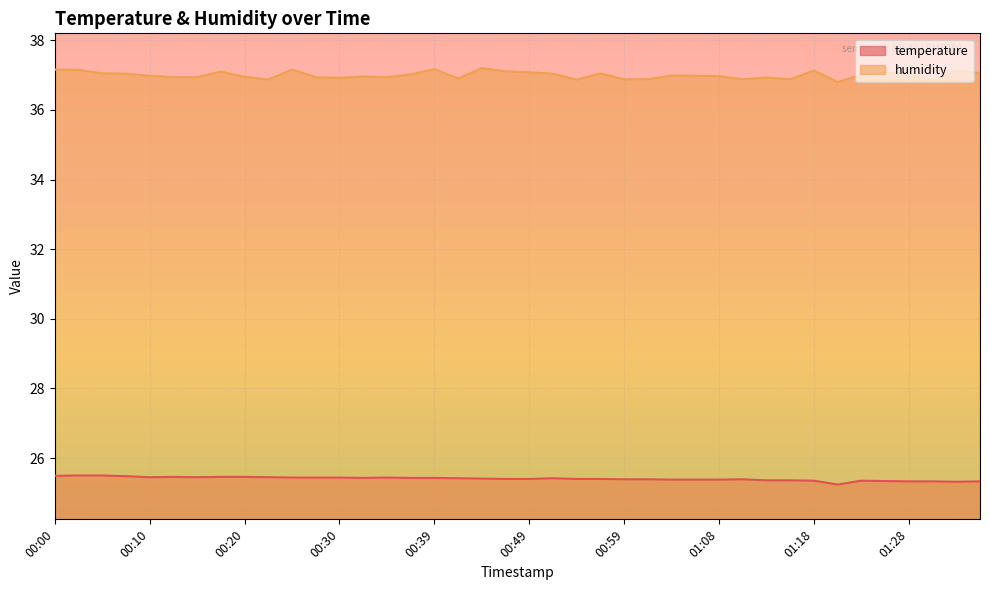

How many interior local peaks does the temperature series have?

5